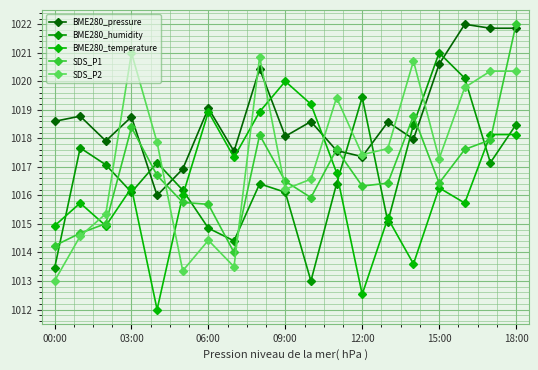

How many values in the SDS_P1 series exceed 1016?

12